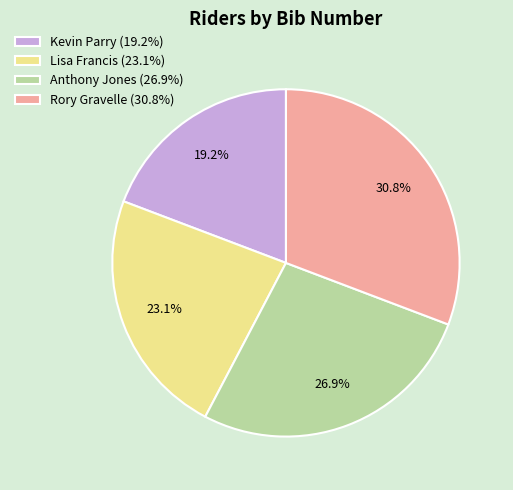

What percentage is NOT represented by Rory Gravelle (30.8%)?

69.2%